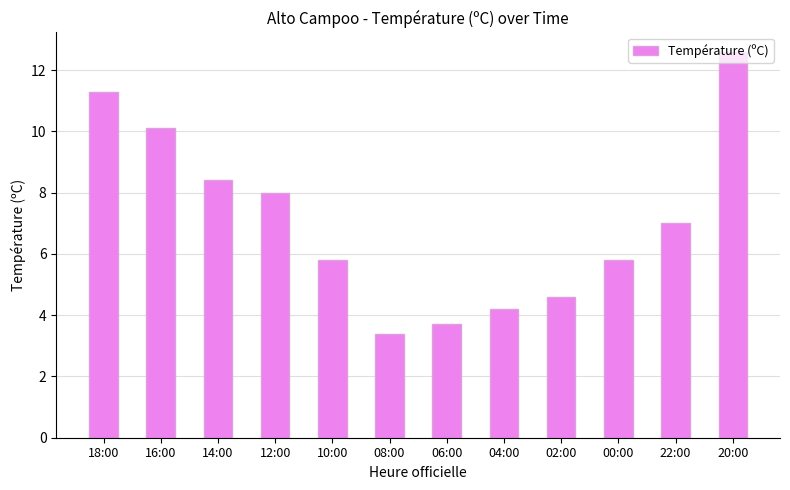

What is the sum of the values at 14:00 and 00:00?

14.2